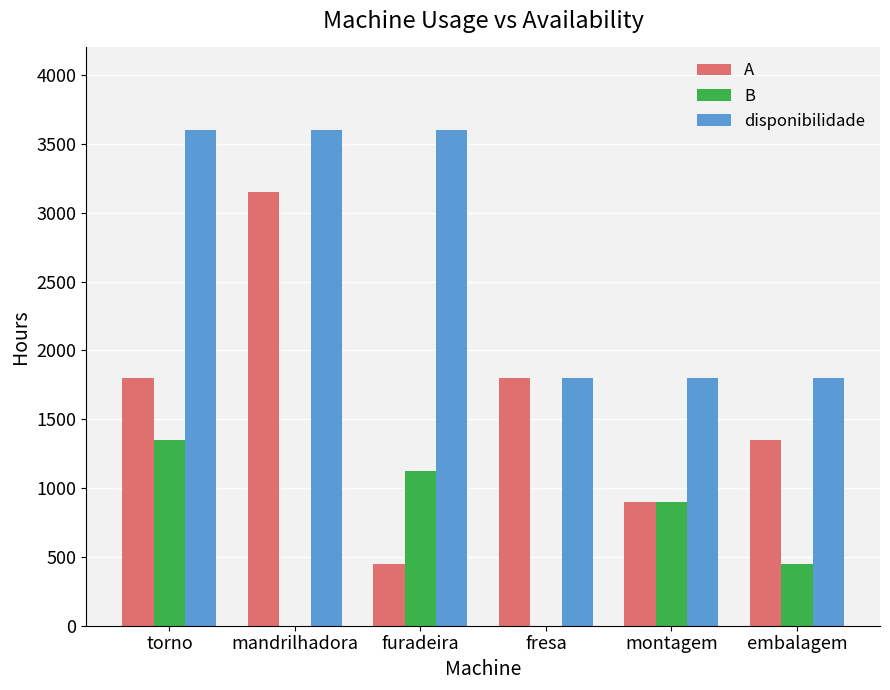

Where does the B series first go above 900?

torno